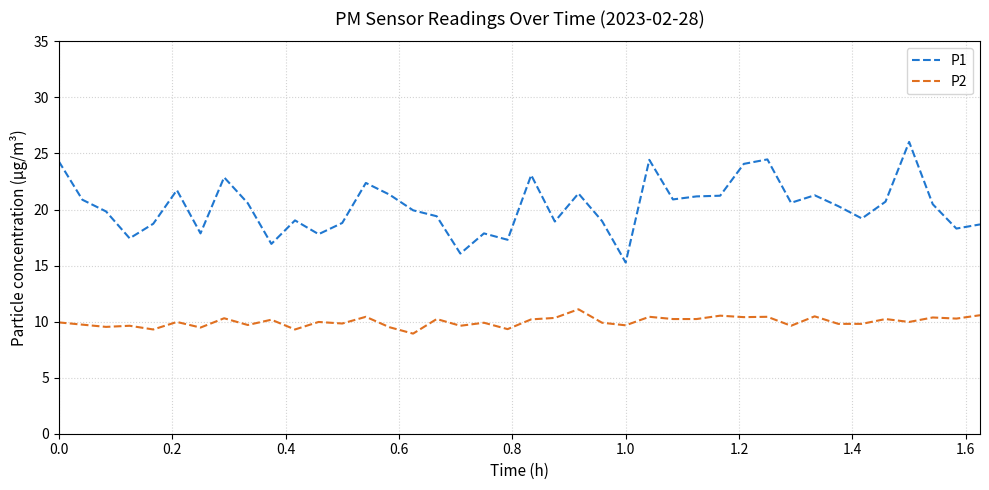

What is the maximum value for P1?

26.0